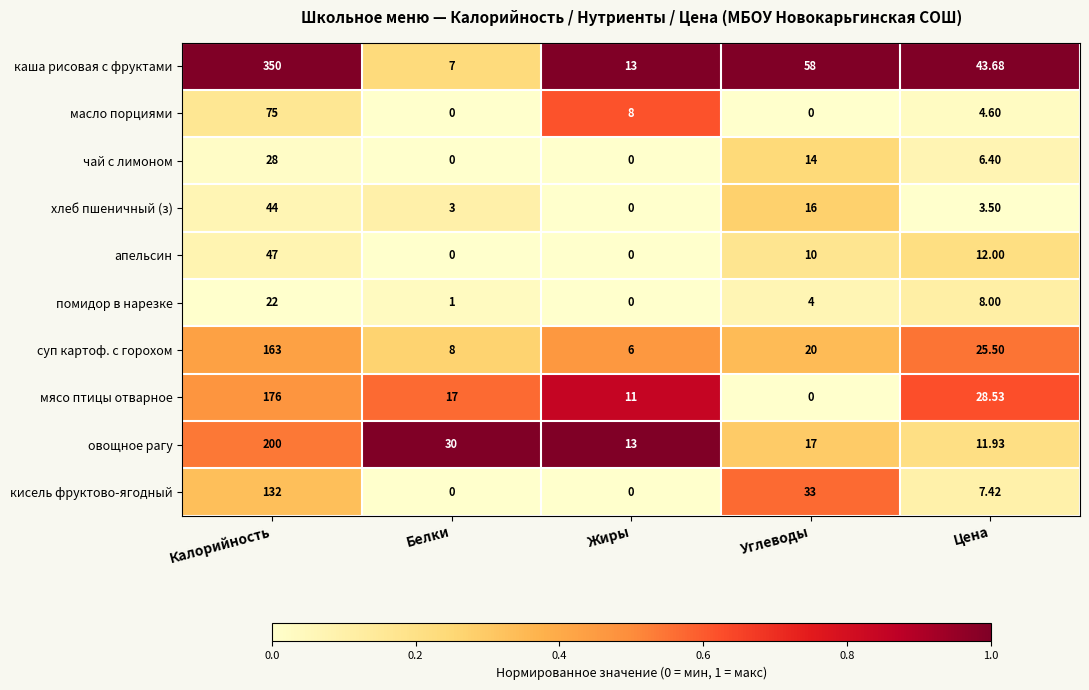

Between Жиры and Углеводы, which series saw the biggest shift?

каша рисовая с фруктами